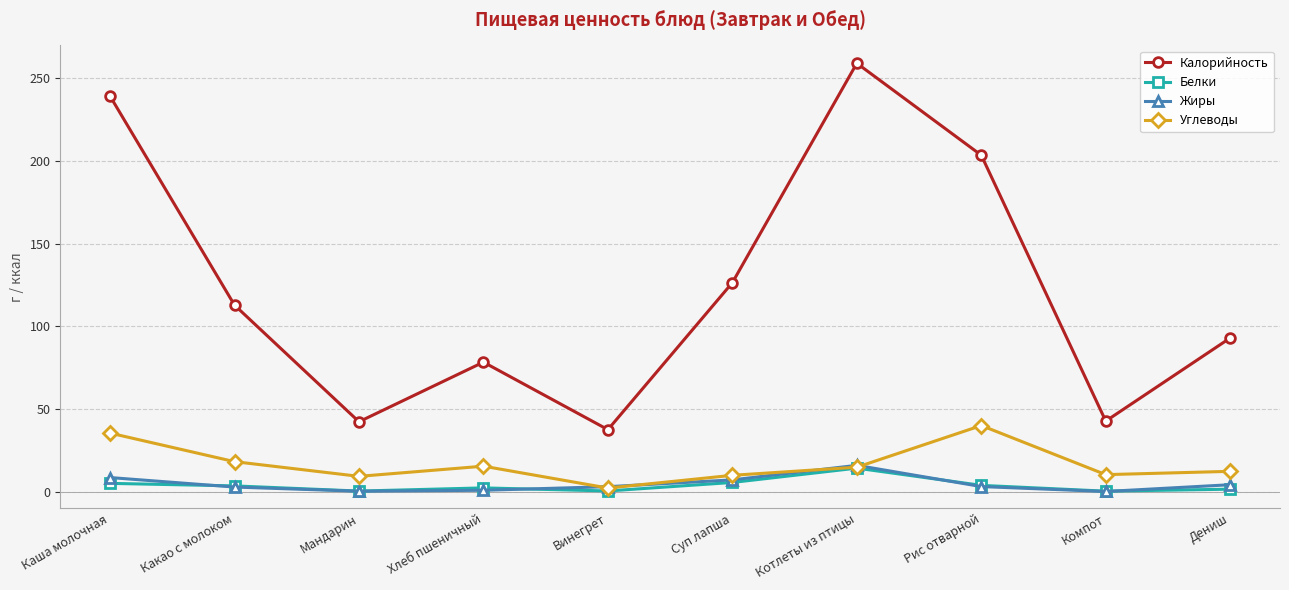

At which category is the sum across all series the highest?

Котлеты из птицы